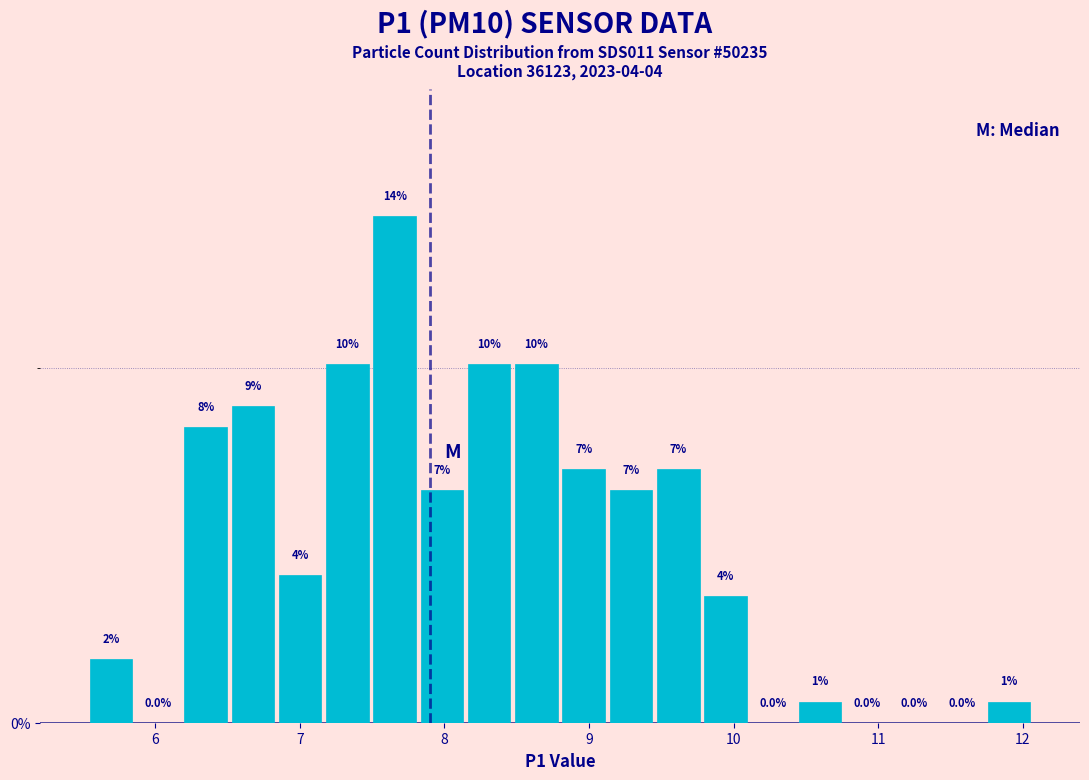

Around what value on the x-axis is the tallest bar? Give the approximate position of its centre, as read against the axis.

7.7